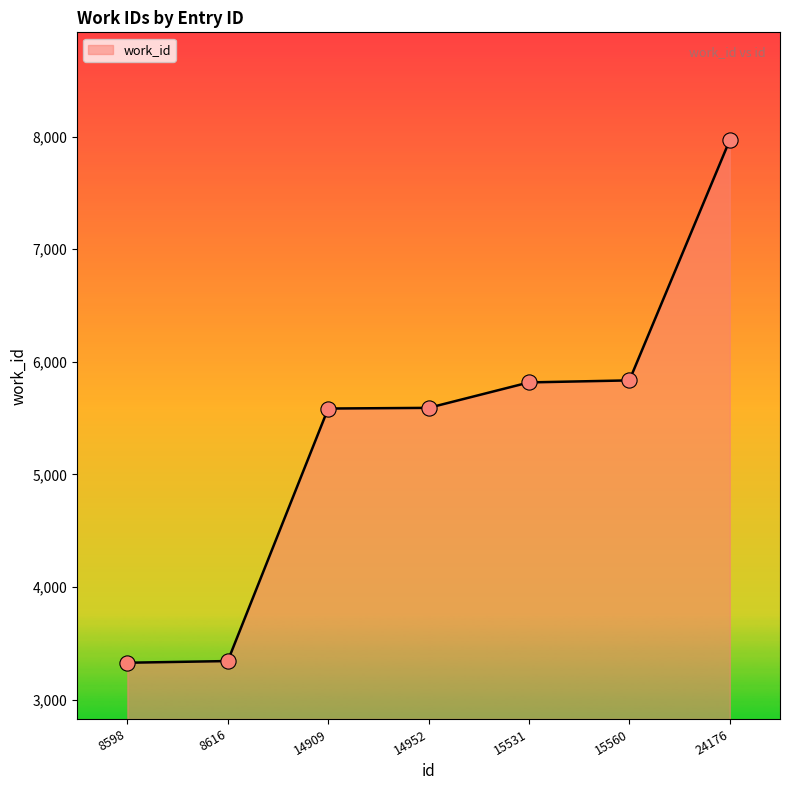

Approximately how many times larger is the value at 14952 compared to 15531?

1.0